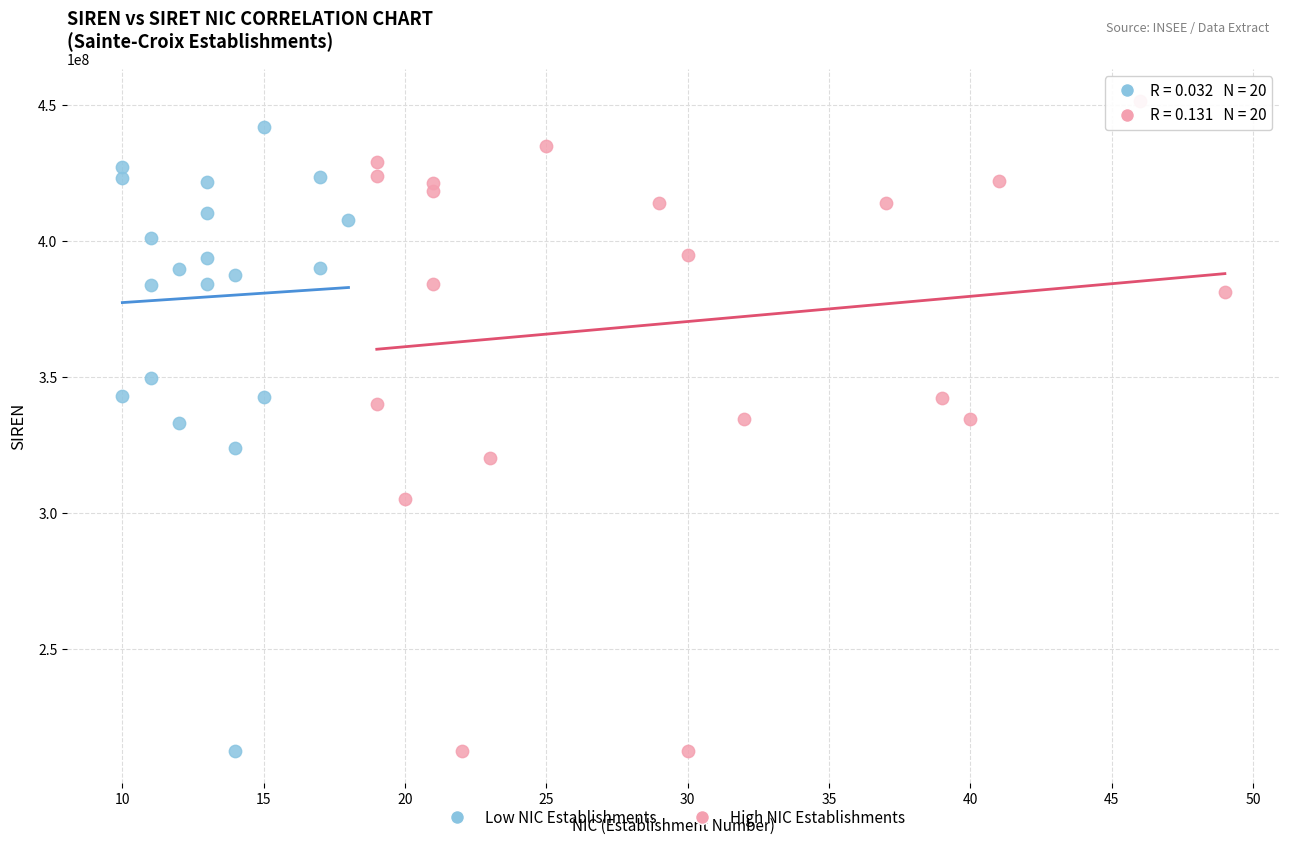

Which series has the widest spread of Y values?

High NIC Establishments